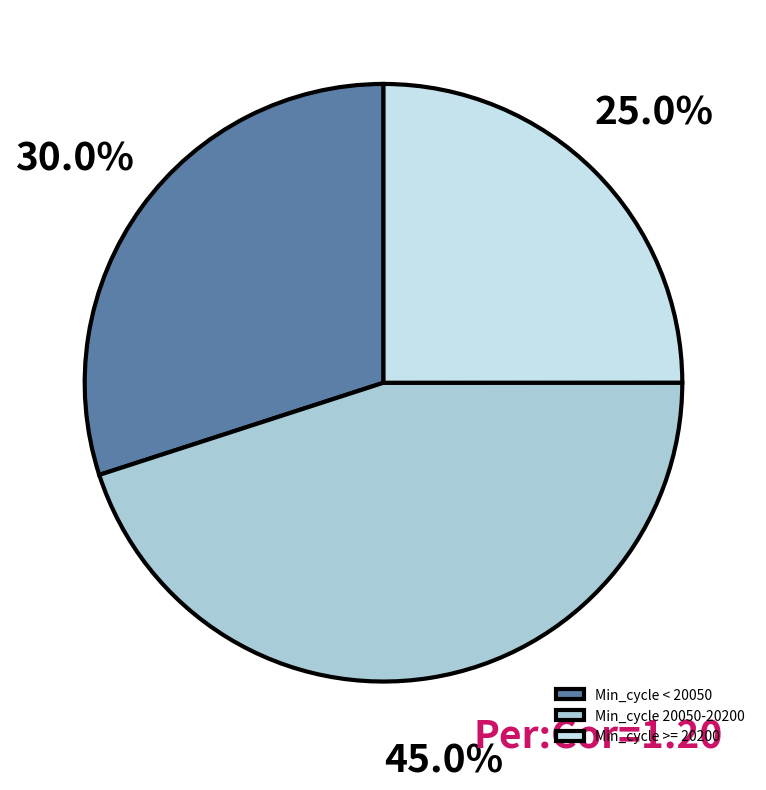

Count the number of slices in the pie.

3